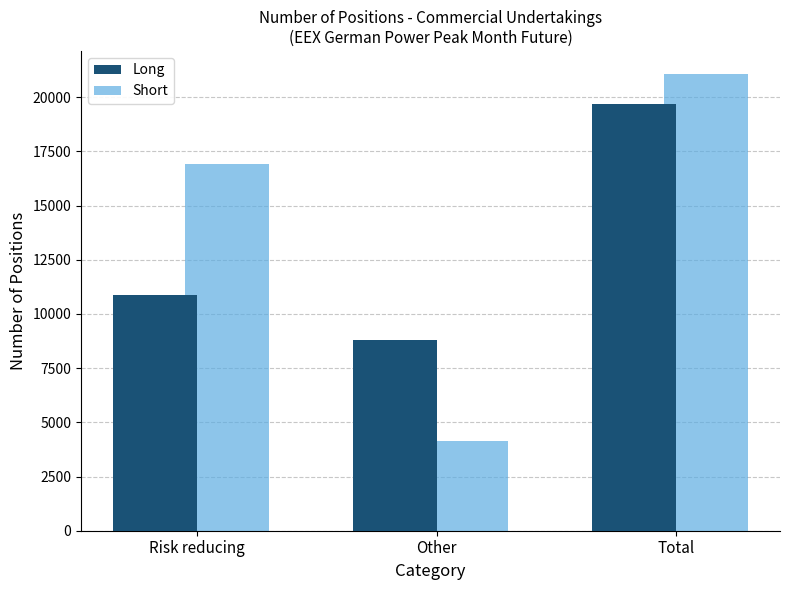

What is the spread (max minus min) of values at Risk reducing?

6043